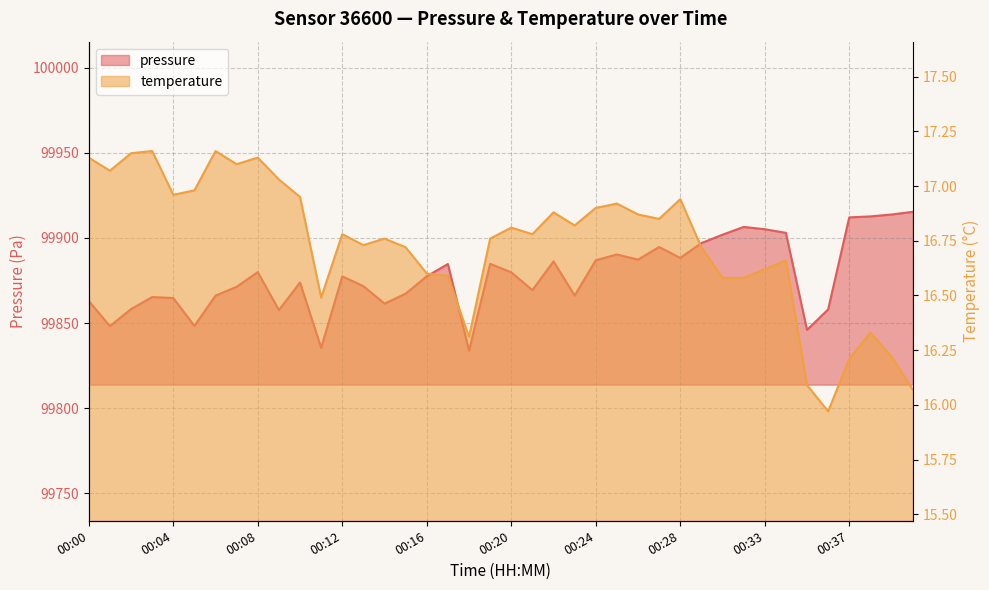

What is the value of the pressure point at the 32nd from the left?

99906.5